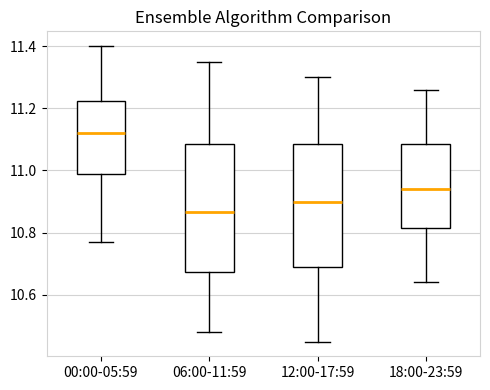

Reading left to right, read every box against the y-axis: the position of its median line, the range the box covers, and the ends of its whiskers. The values are not printed on the chart, so give them approximately, as read against the axis.

00:00-05:59: median 11.12, box 10.98 to 11.22, whiskers 10.78 to 11.40
06:00-11:59: median 10.86, box 10.68 to 11.08, whiskers 10.48 to 11.36
12:00-17:59: median 10.90, box 10.70 to 11.08, whiskers 10.46 to 11.30
18:00-23:59: median 10.94, box 10.82 to 11.08, whiskers 10.64 to 11.26